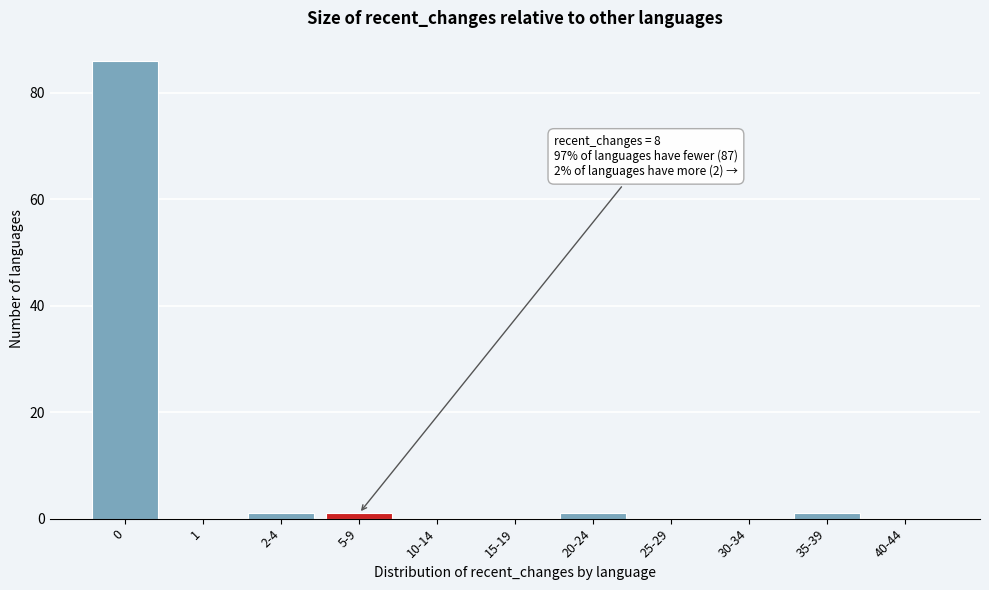

Reading right to left, list all the values displayed in this chart.

40-44=0	35-39=1	30-34=0	25-29=0	20-24=1	15-19=0	10-14=0	5-9=1	2-4=1	1=0	0=86